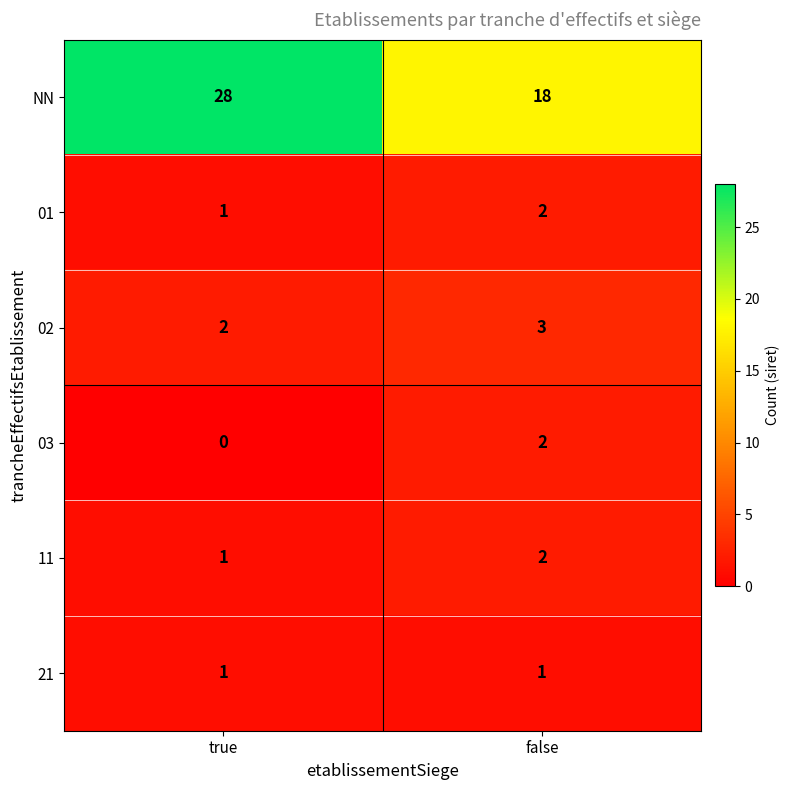

Reading right to left, transcribe all the data shown in this chart.

NN: 18	28
01: 2	1
02: 3	2
03: 2	0
11: 2	1
21: 1	1